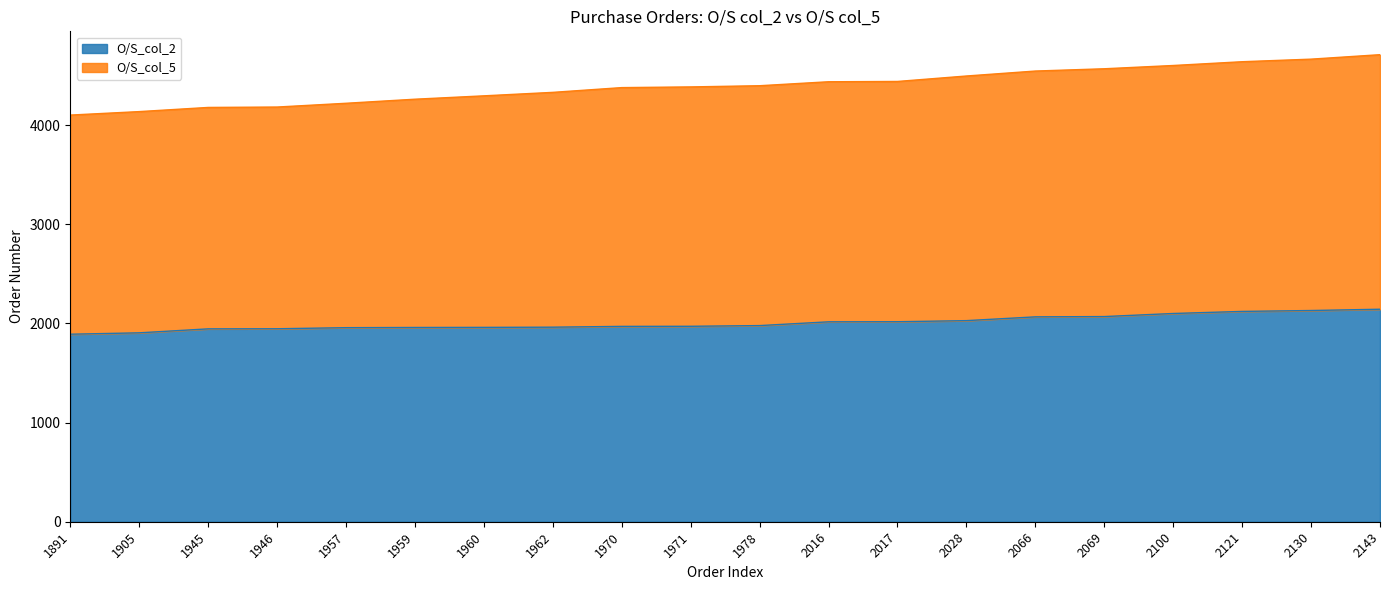

What is the total value across all series at 2130?

4665